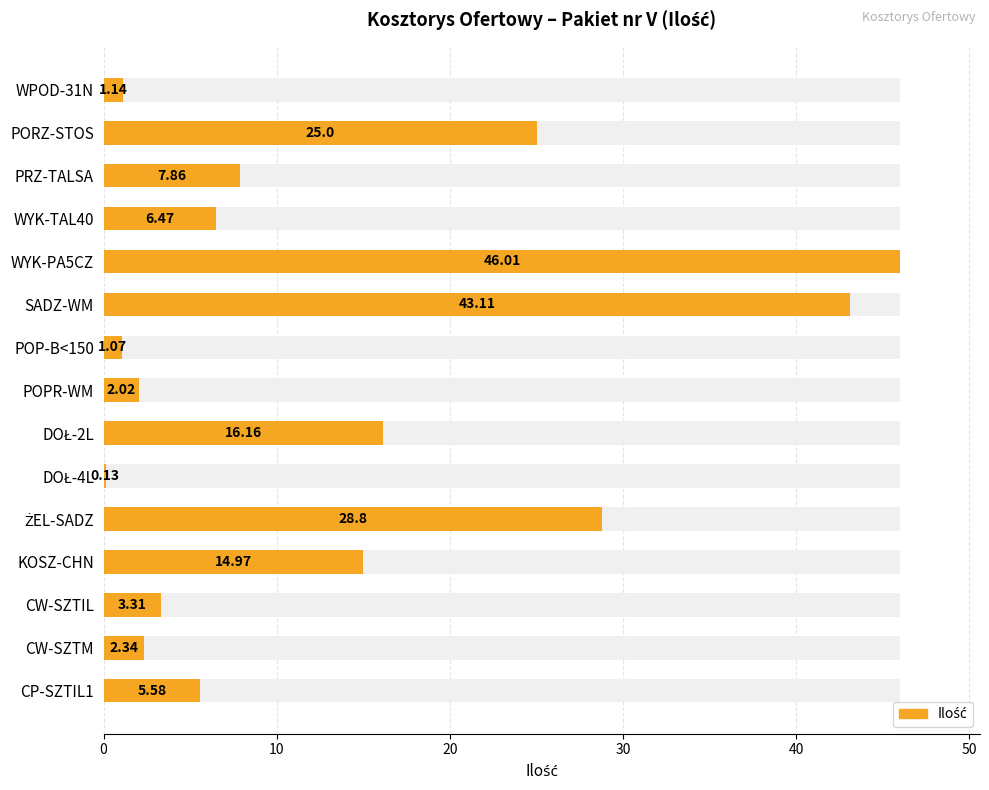

Between WYK-TAL40 and WYK-PA5CZ, which is larger?

WYK-PA5CZ